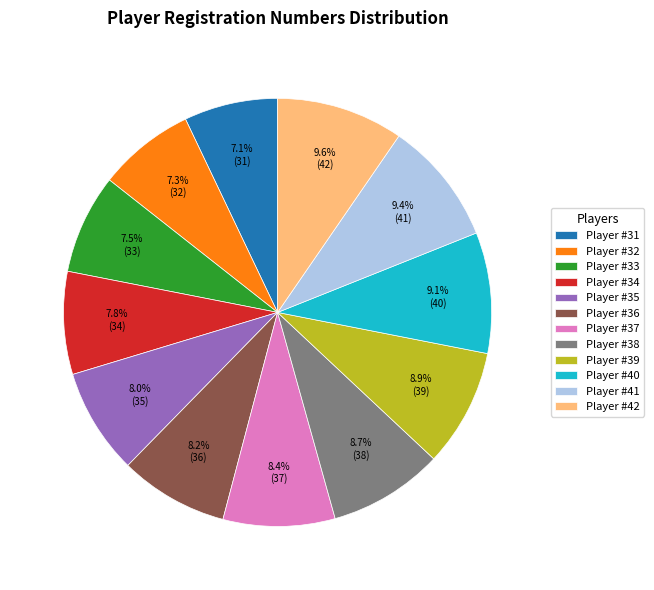

To the nearest percent, what is the average slice percentage?

8%